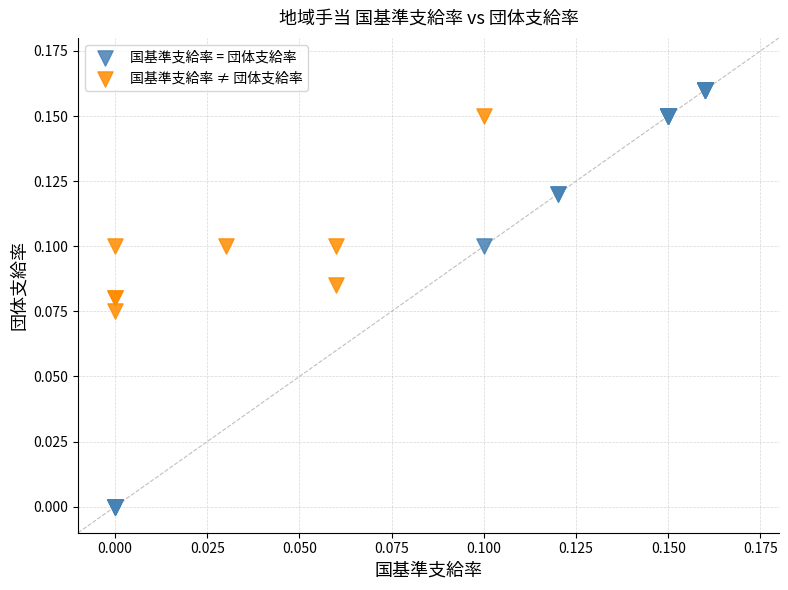

Which series reaches the maximum Y coordinate?

国基準支給率 = 団体支給率